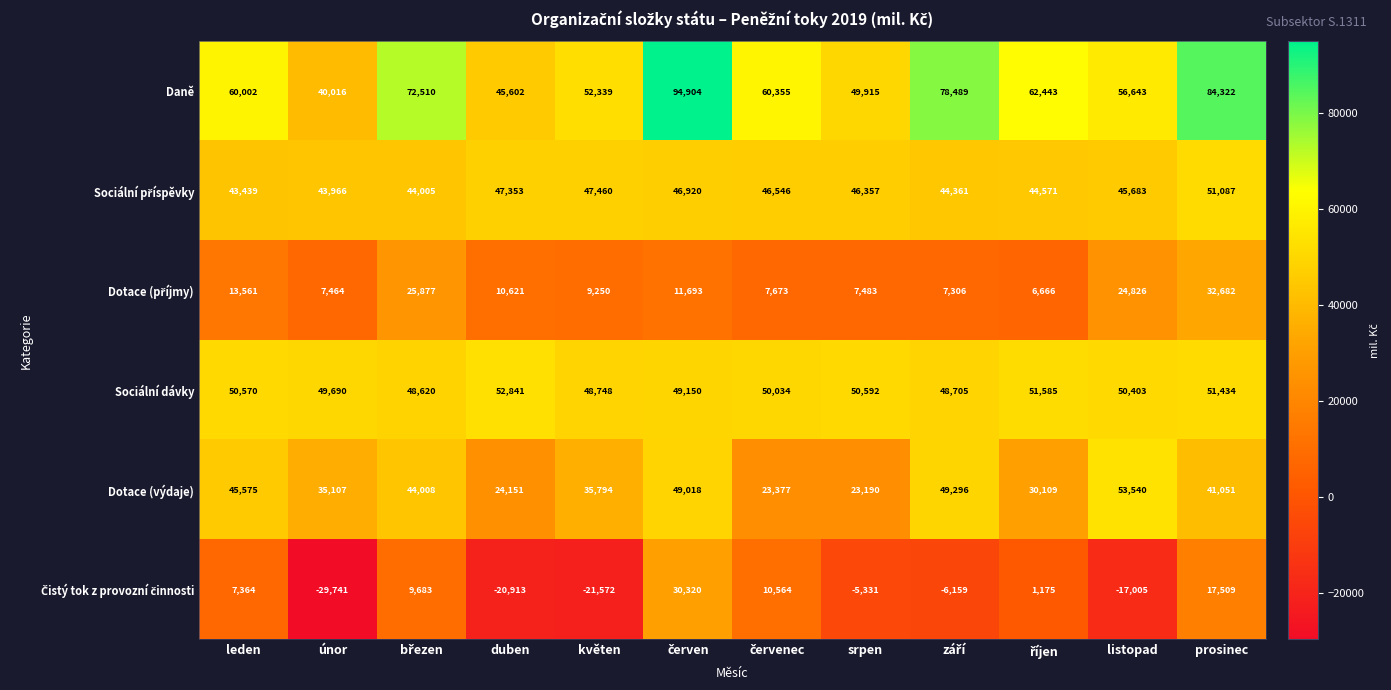

At how many categories does at least one series exceed 26502?

12